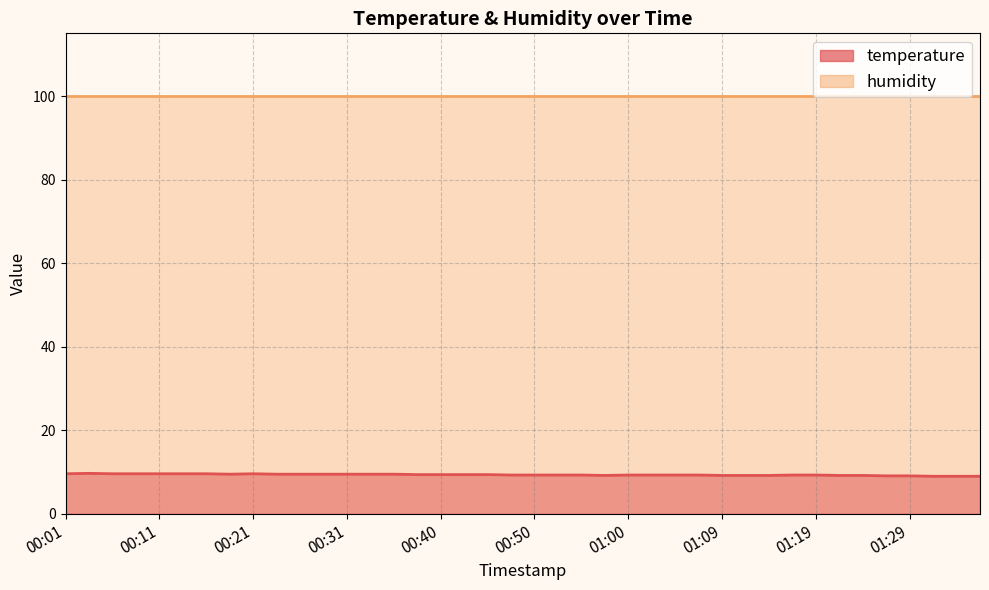

What is the sum of all values?

374.4